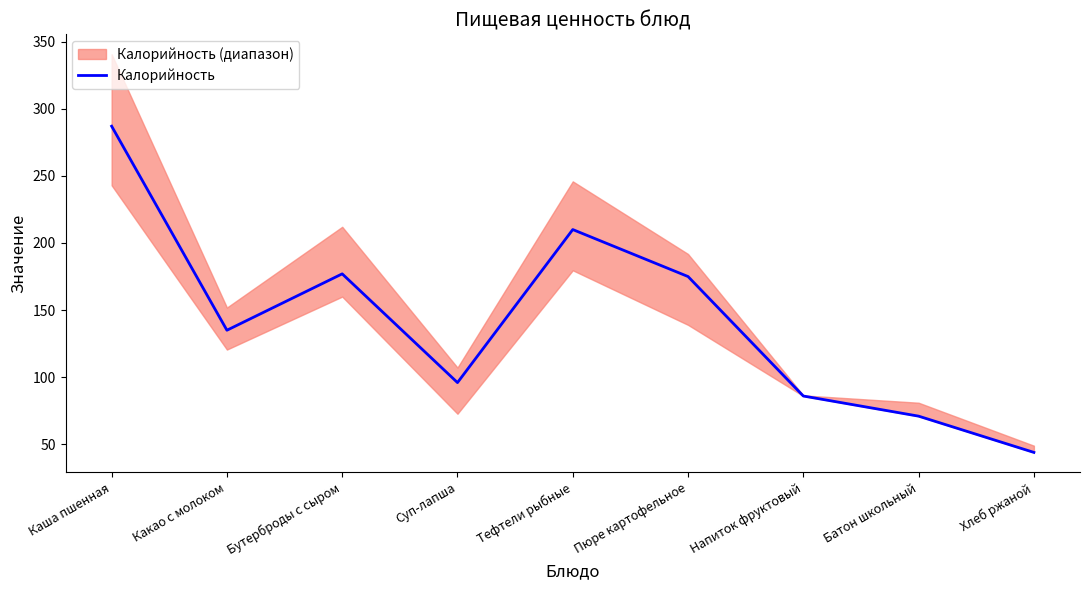

The chart shows a value of 72 at Какао с молоком. True or false?

False